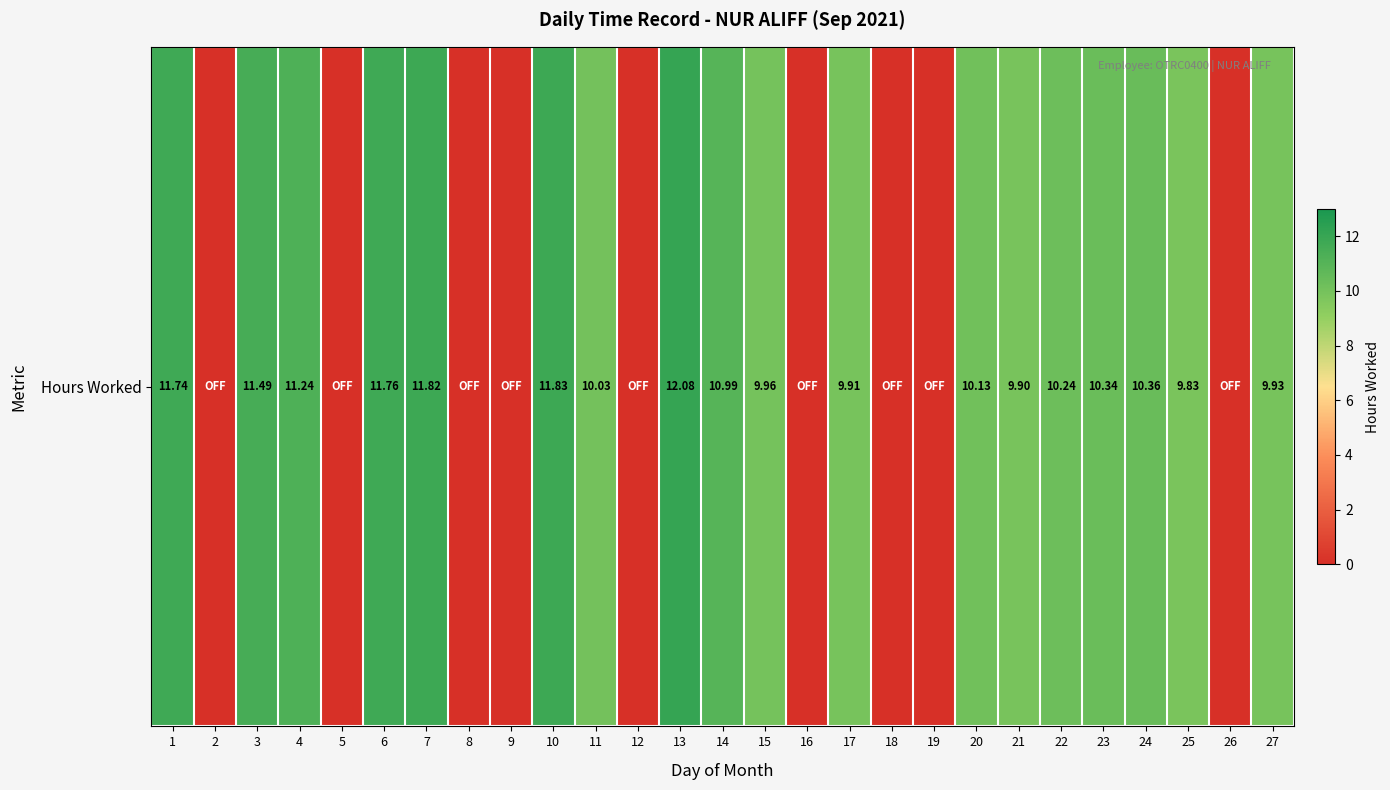

What is the difference between the values at 11 and 7?

1.8